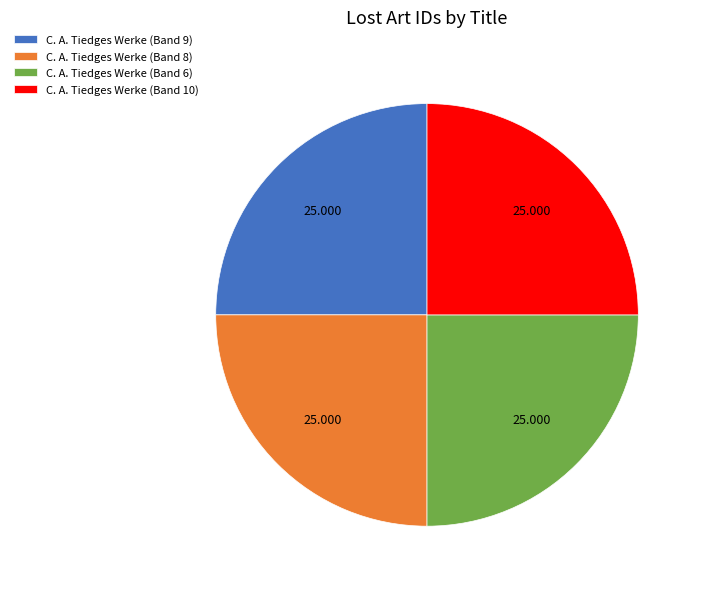

Is C. A. Tiedges Werke (Band 6) the majority of the pie?

No